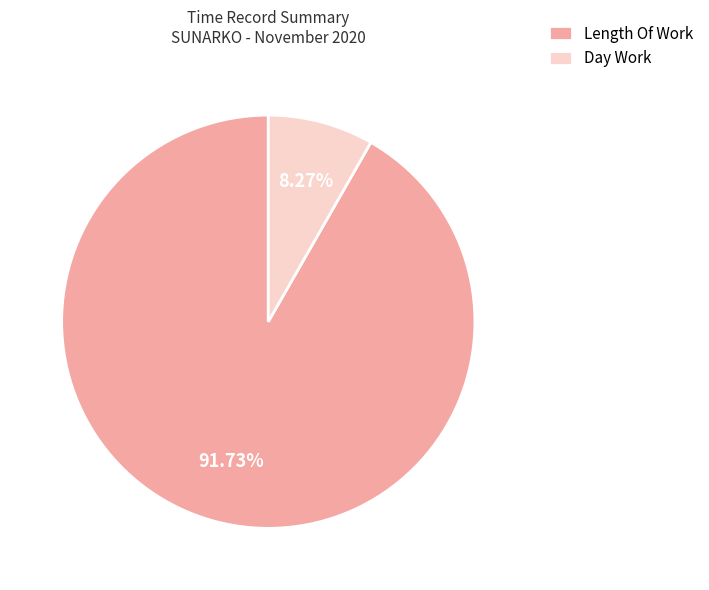

Which slice is the largest?

Length Of Work